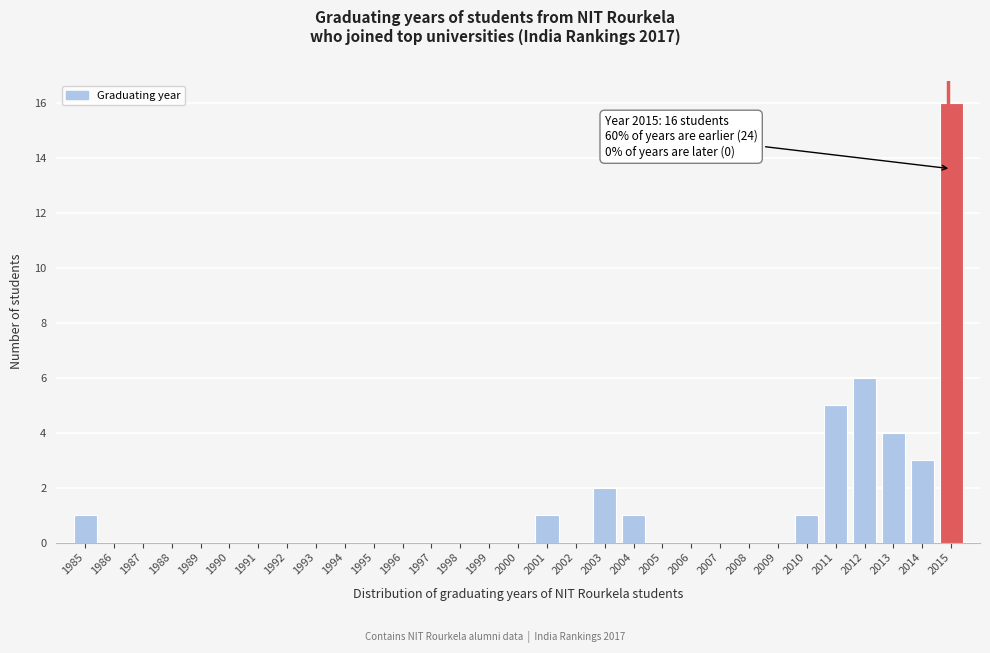

True or false: the data shows 6 at 2009.

False